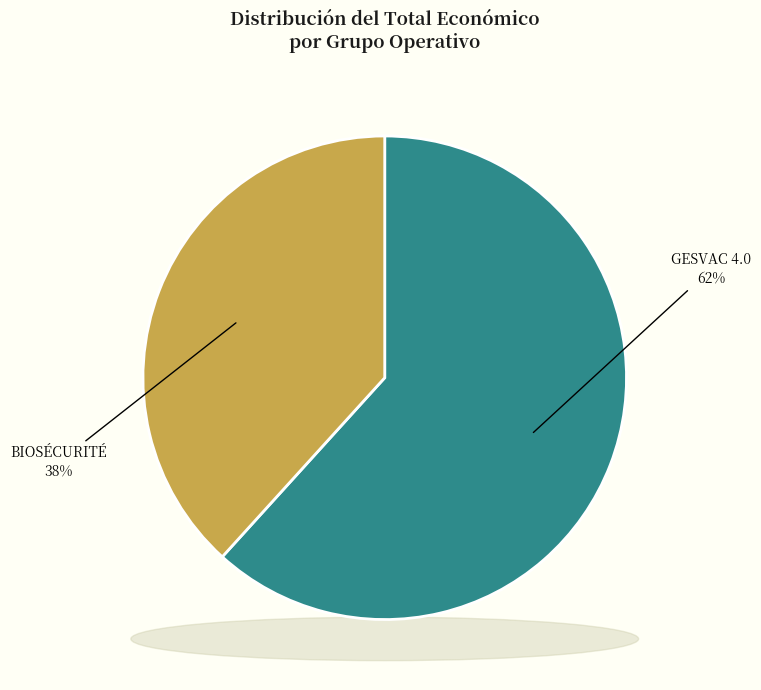

Rank the categories by value from highest to lowest.

Groupe opérationnel GESVAC 4.0, Groupe Opérationnel BIOSÉCURITÉ